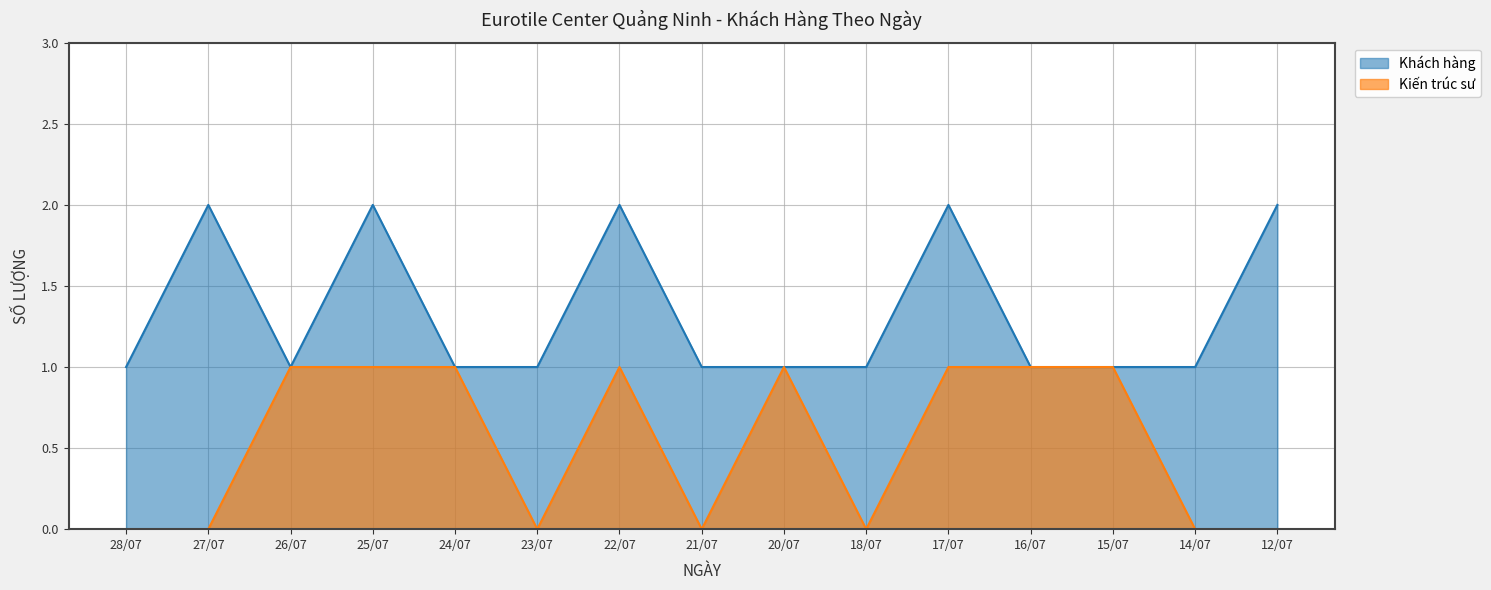

The value of Kiến trúc sư at 26/07 is 1. True or false?

True